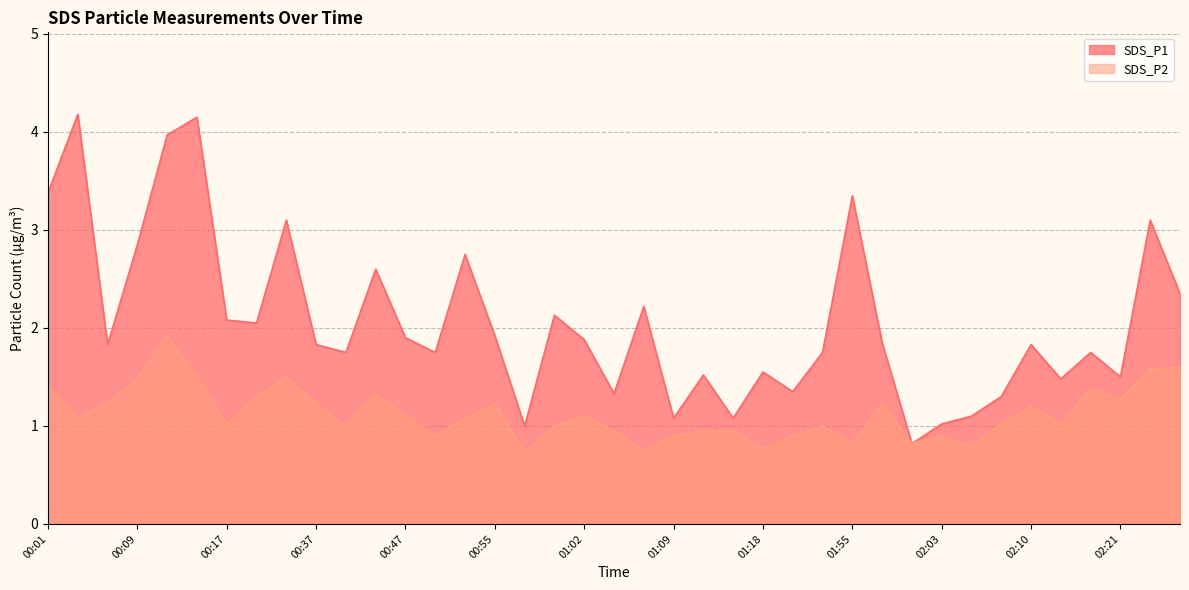

What is the label of the 26th point from the left?

01:43